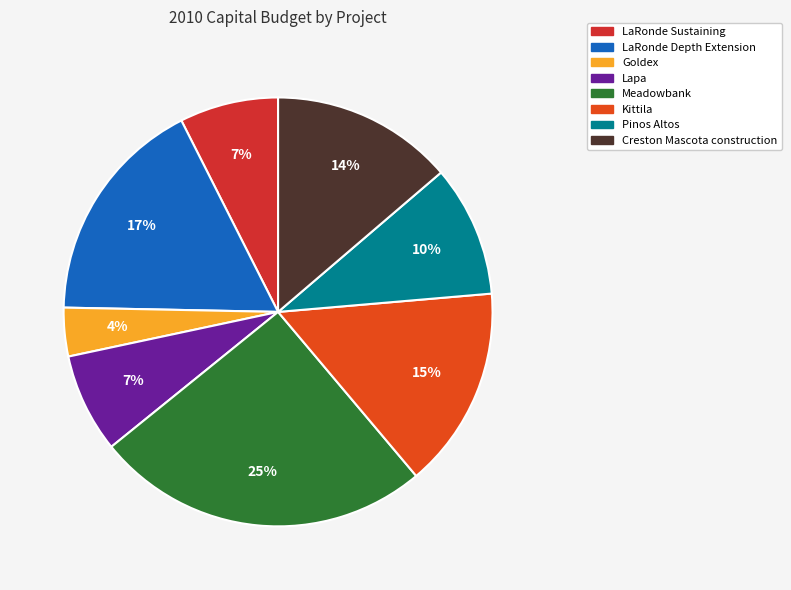

The Meadowbank slice represents 25% of the pie. True or false?

True